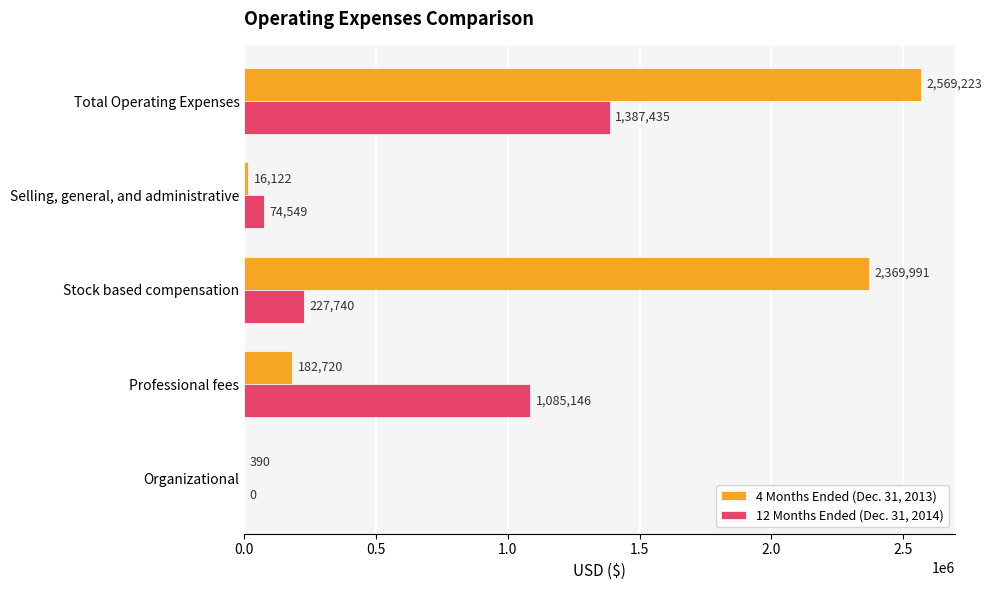

What are all the series names shown in the legend?

4 Months Ended (Dec. 31, 2013), 12 Months Ended (Dec. 31, 2014)